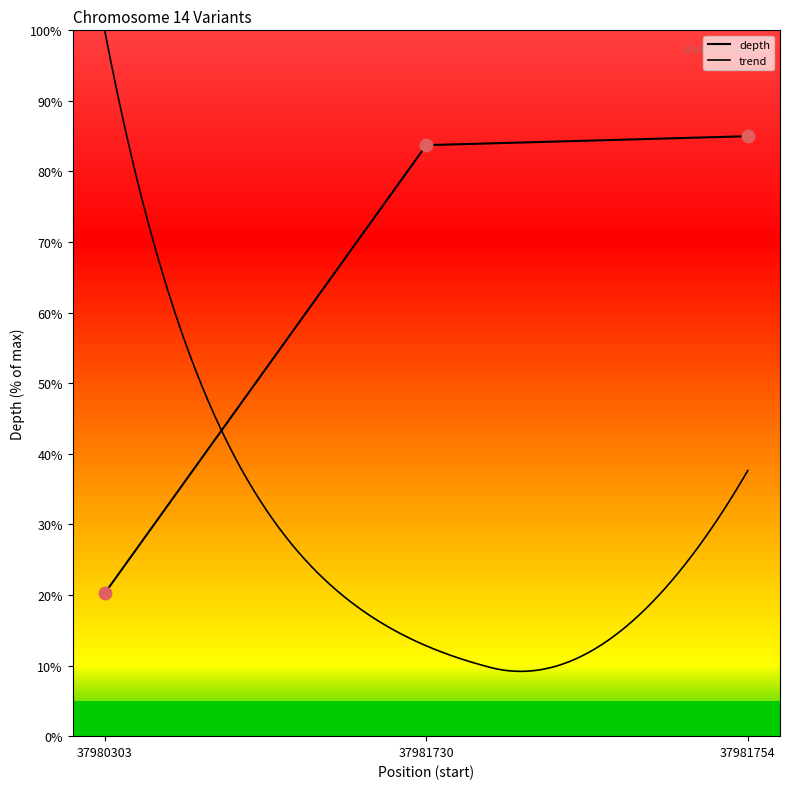

What is the change in value from 37980303 to 37981730?

+63.5